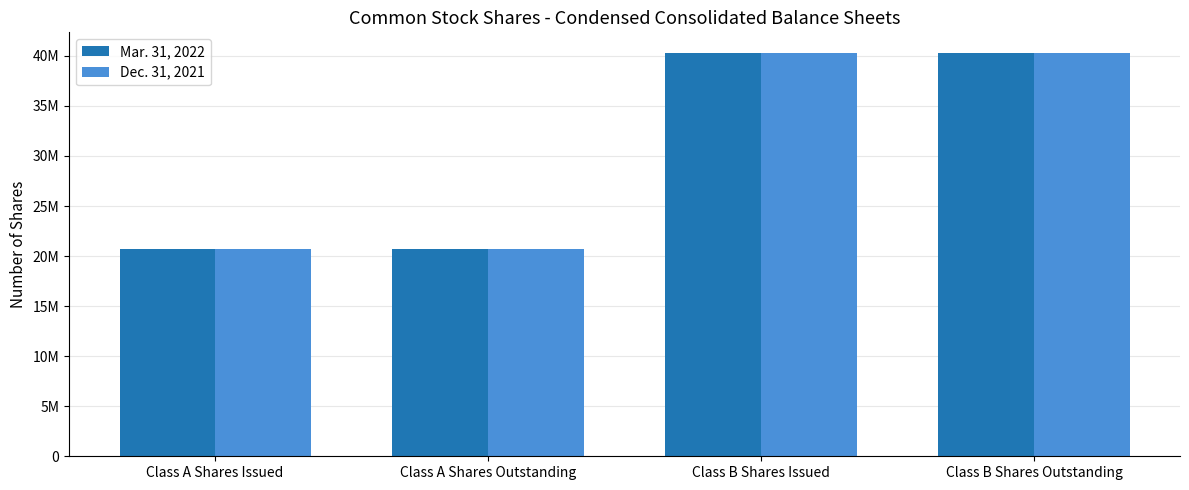

What position from the left is Class B Shares Outstanding?

4